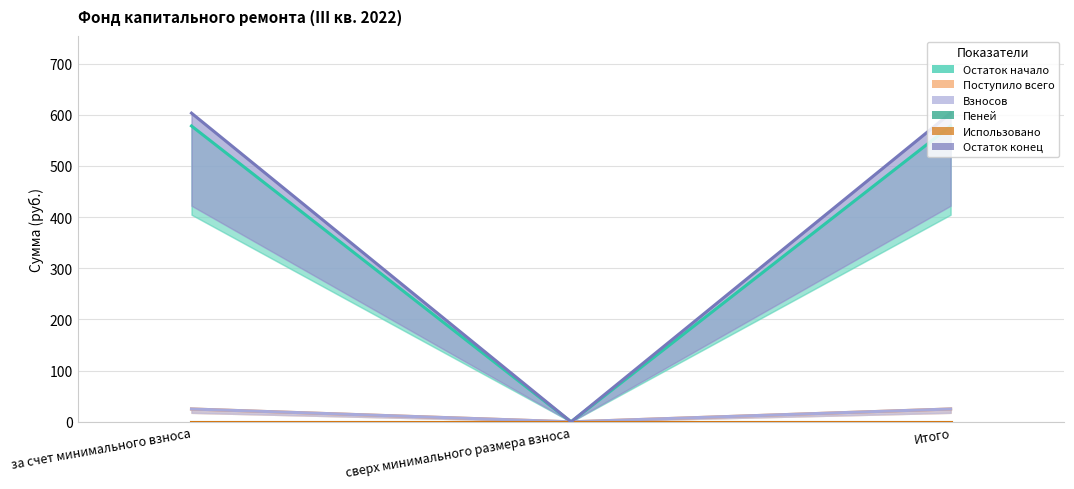

List the series in order of their peak value, highest first.

Остаток конец, Остаток начало, Поступило всего, Взносов, Пеней, Использовано